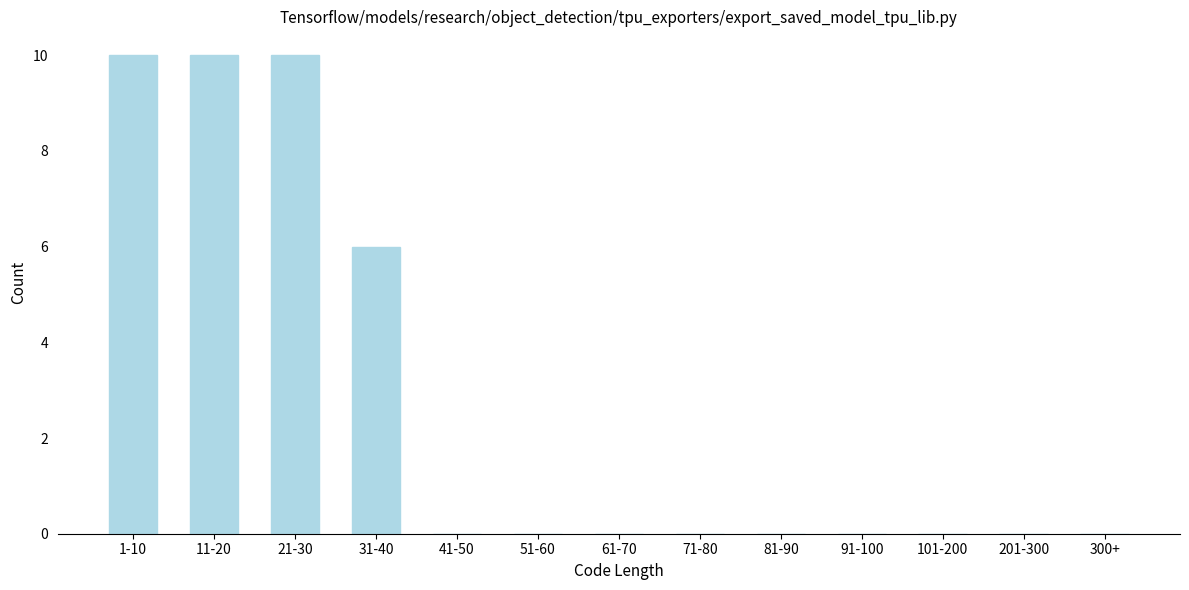

Reading left to right, list all the values displayed in this chart.

1-10=10	11-20=10	21-30=10	31-40=6	41-50=0	51-60=0	61-70=0	71-80=0	81-90=0	91-100=0	101-200=0	201-300=0	300+=0